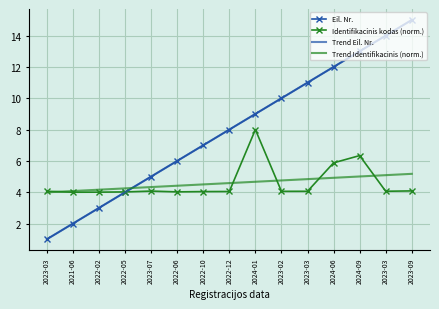

Reading right to left, list all the values displayed in this chart.

Eil. Nr.: 2023-09=15.0	2023-03=14.0	2024-09=13.0	2024-06=12.0	2023-03=11.0	2023-02=10.0	2024-01=9.0	2022-12=8.0	2022-10=7.0	2022-06=6.0	2023-07=5.0	2022-05=4.0	2022-02=3.0	2021-06=2.0	2023-03=1.0
Identifikacinis kodas (norm.): 2023-09=4.1	2023-03=4.1	2024-09=6.3	2024-06=5.9	2023-03=4.1	2023-02=4.1	2024-01=8.0	2022-12=4.0	2022-10=4.0	2022-06=4.0	2023-07=4.1	2022-05=4.0	2022-02=4.0	2021-06=4.0	2023-03=4.1
Trend Eil. Nr.: 2023-09=15.0	2023-03=14.0	2024-09=13.0	2024-06=12.0	2023-03=11.0	2023-02=10.0	2024-01=9.0	2022-12=8.0	2022-10=7.0	2022-06=6.0	2023-07=5.0	2022-05=4.0	2022-02=3.0	2021-06=2.0	2023-03=1.0
Trend Identifikacinis (norm.): 2023-09=5.2	2023-03=5.1	2024-09=5.0	2024-06=4.9	2023-03=4.8	2023-02=4.8	2024-01=4.7	2022-12=4.6	2022-10=4.5	2022-06=4.4	2023-07=4.3	2022-05=4.2	2022-02=4.2	2021-06=4.1	2023-03=4.0